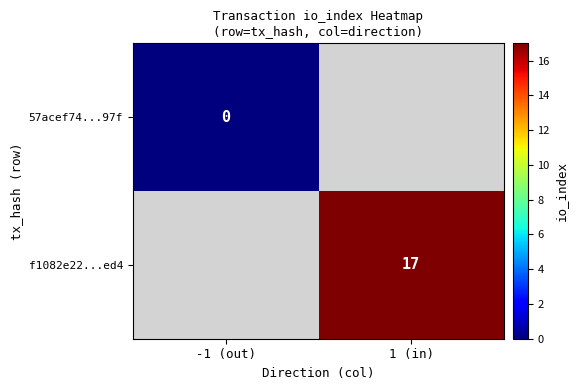

What is the maximum value shown in the chart?

17.0